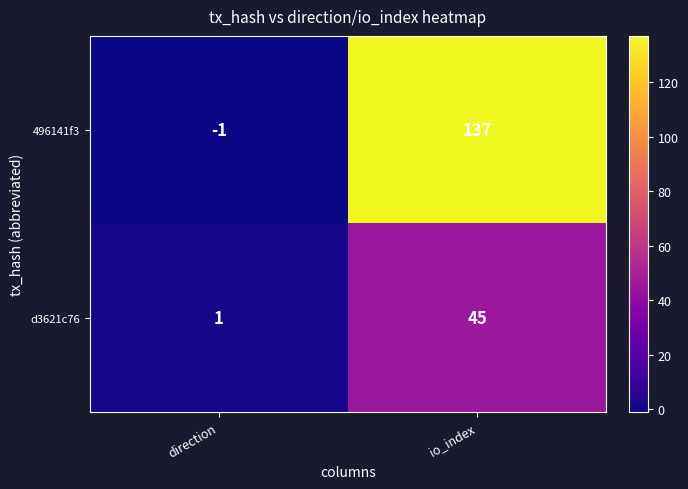

List the series in order of their overall mean, lowest first.

d3621c76, 496141f3